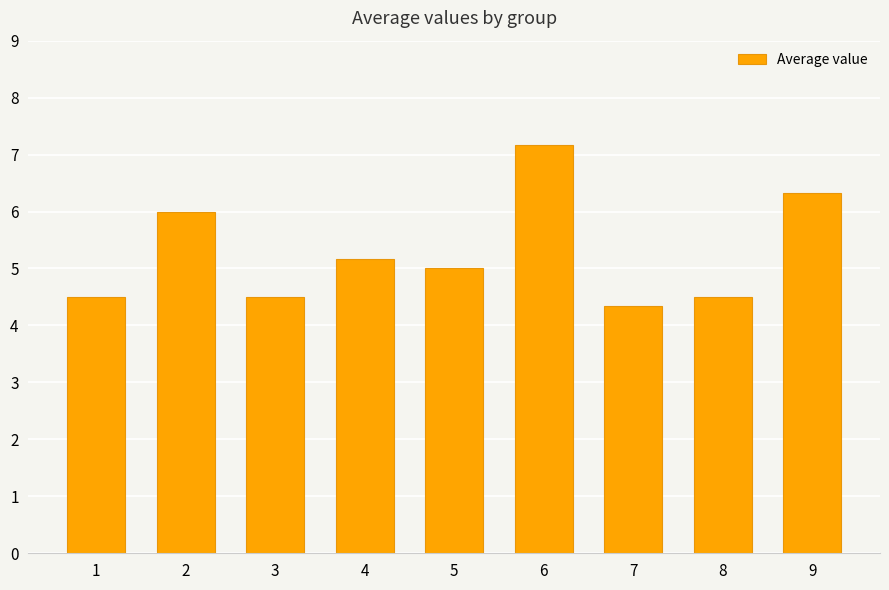

How many categories are shown in the chart?

9